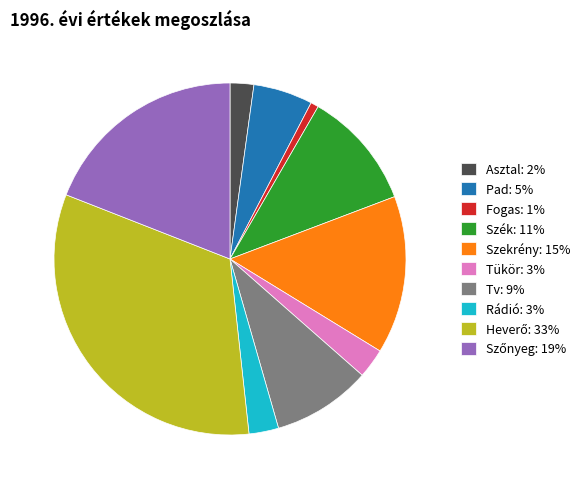

Does Asztal: 2% represent more than half of the total?

No